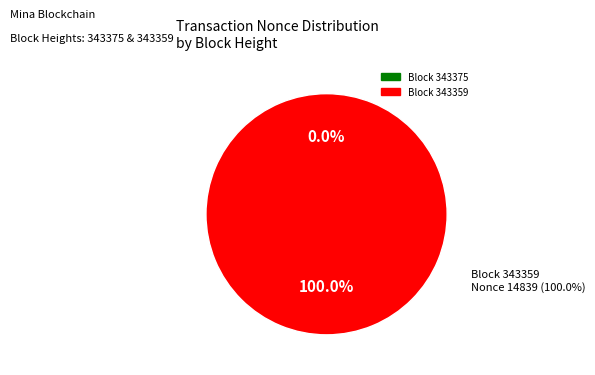

The 343375 slice represents 11% of the pie. True or false?

False